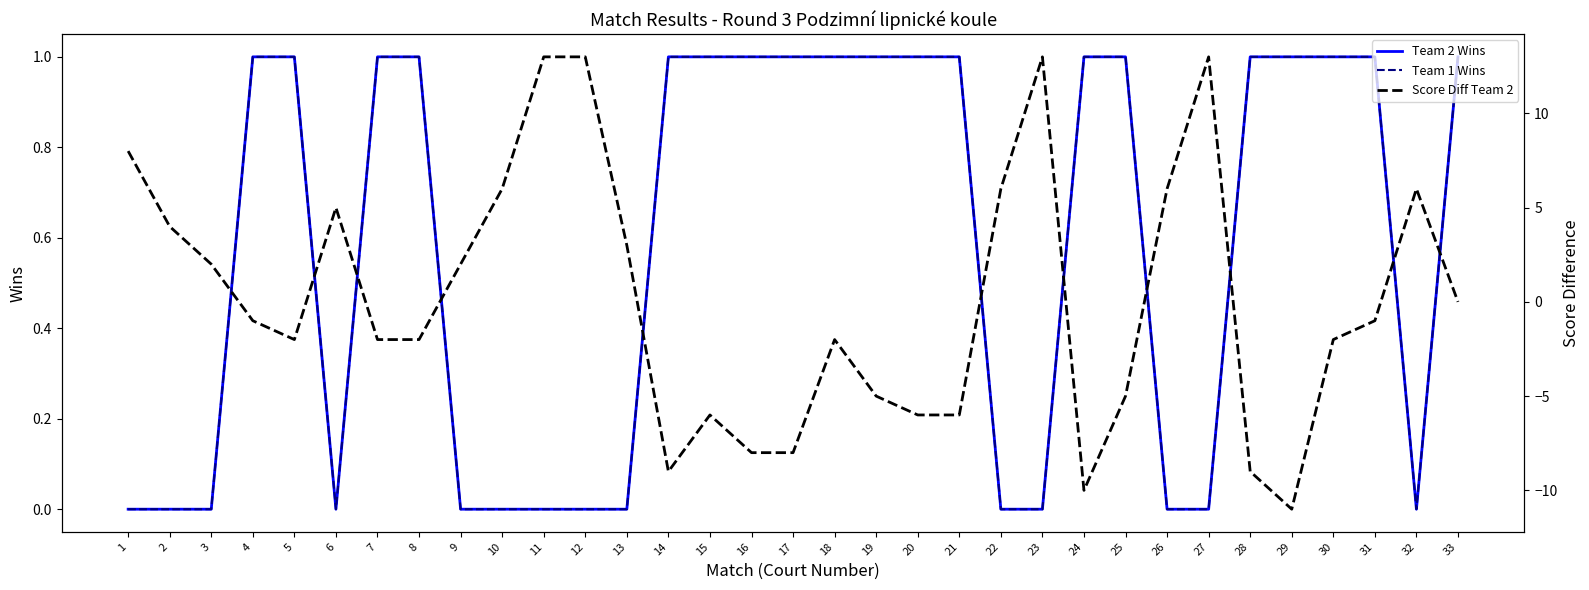

Is it true that Team 1 Wins equals 2 at 19?

False